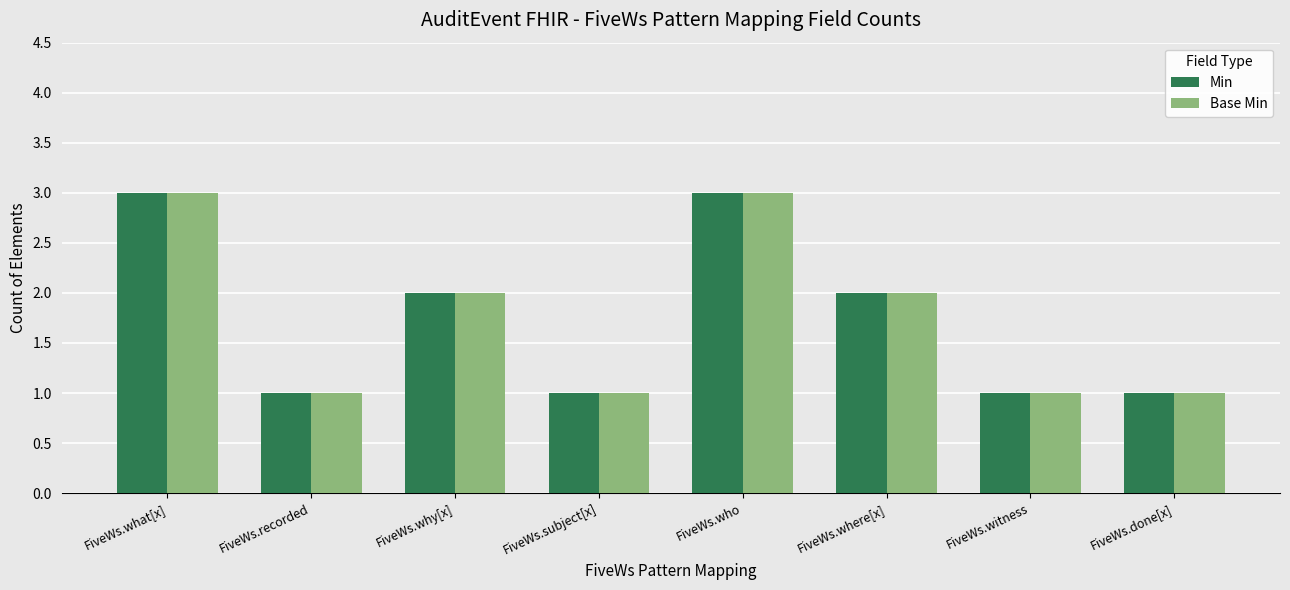

How many data points in Base Min are less than 2?

4